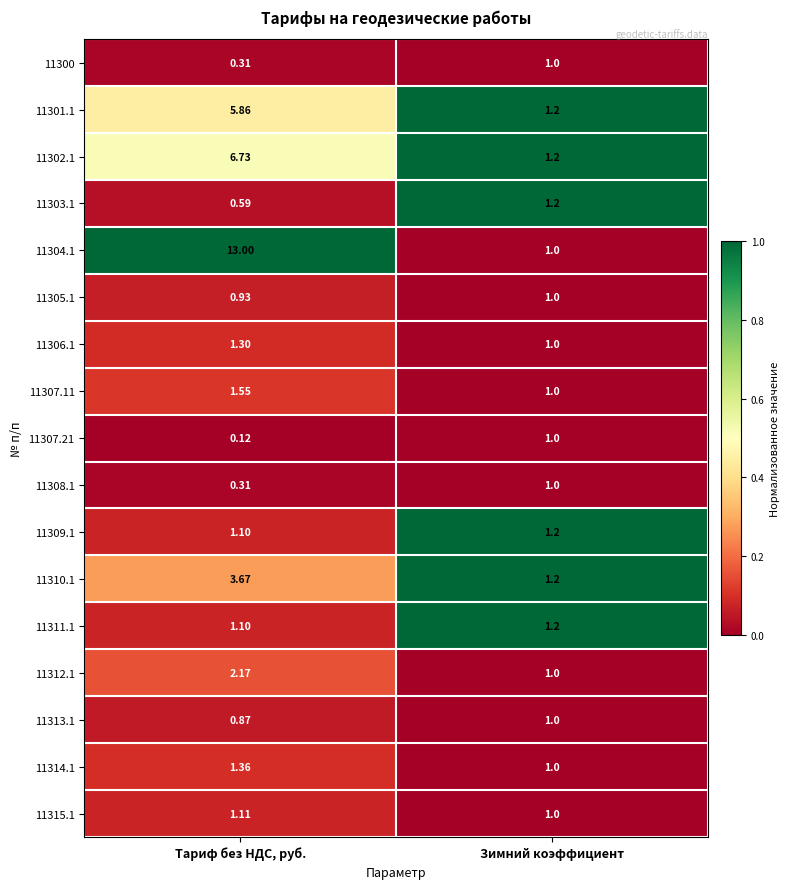

Rank the categories by 11310.1 value from lowest to highest.

Зимний коэффициент, Тариф без НДС, руб.